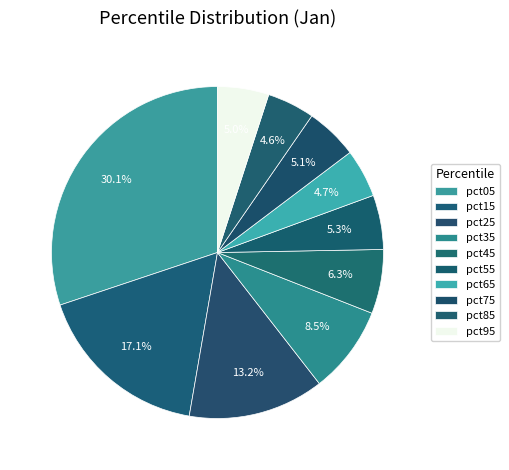

How many segments does this pie chart have?

10